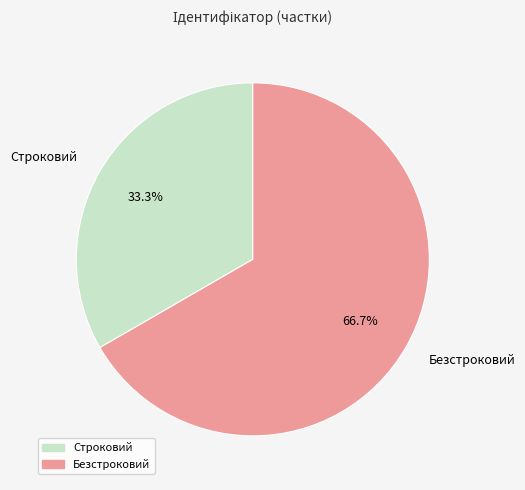

To the nearest percent, what is the difference between the largest and smallest slice percentages?

33%